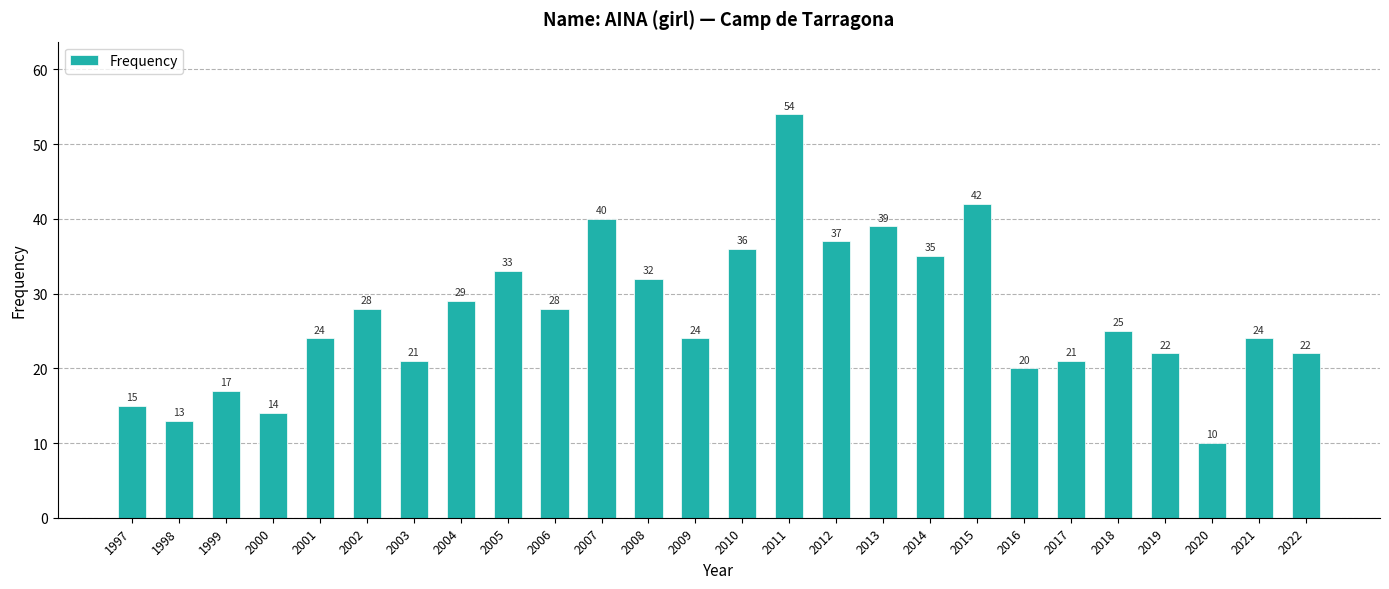

What is the value of the 21st bar from the left?

21